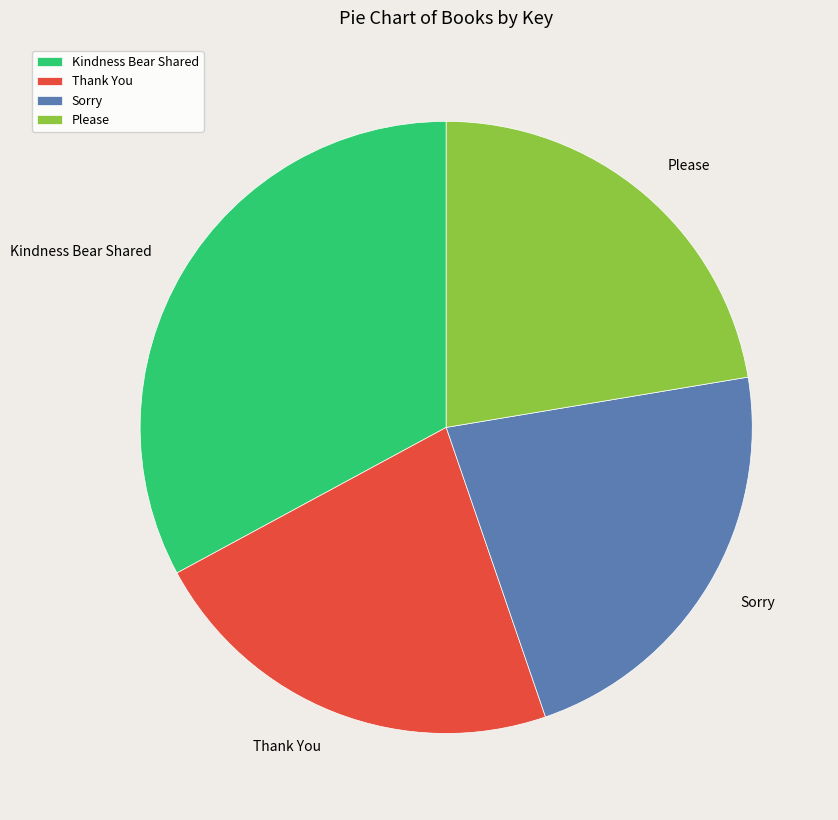

Is there any slice that represents more than half of the pie?

No